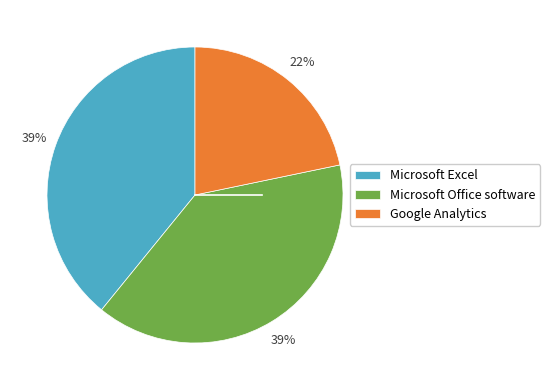

Approximately how many times larger is the value at Microsoft Office software compared to Microsoft Excel?

1.0